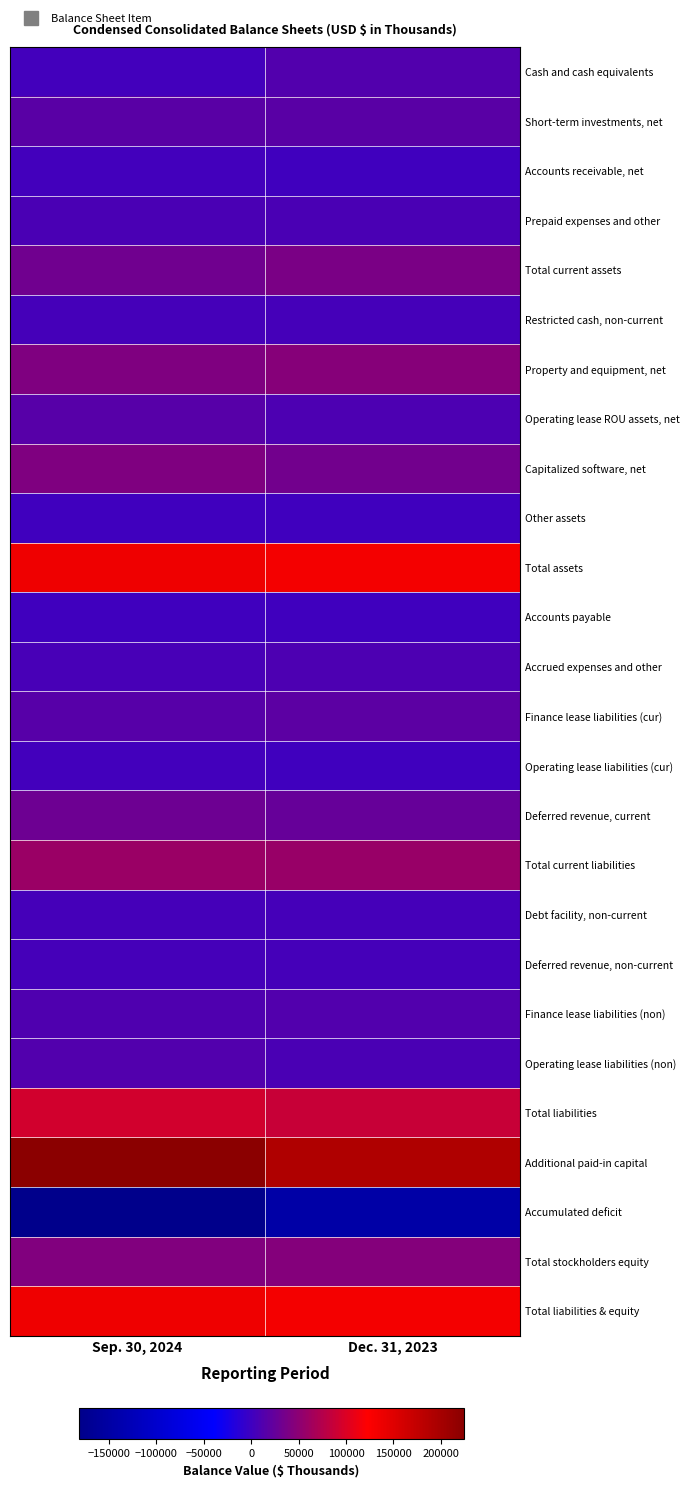

Which series has the widest spread of values?

Accumulated deficit